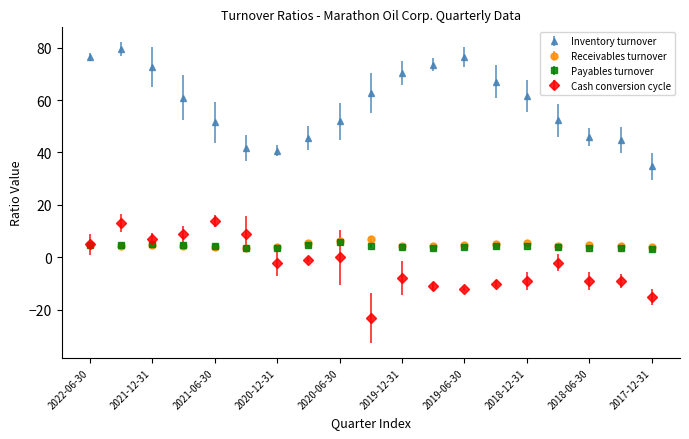

Which series has the largest total across all categories?

Inventory turnover